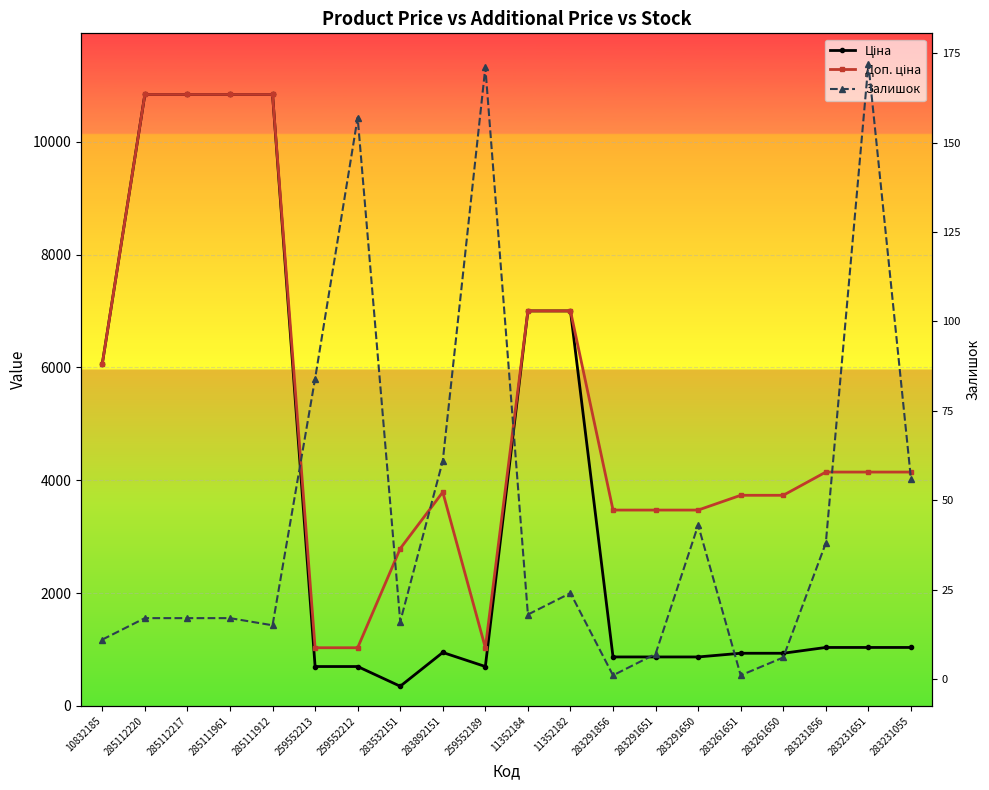

Rank the series by their average value, from lowest to highest.

Залишок, Ціна, Доп. ціна